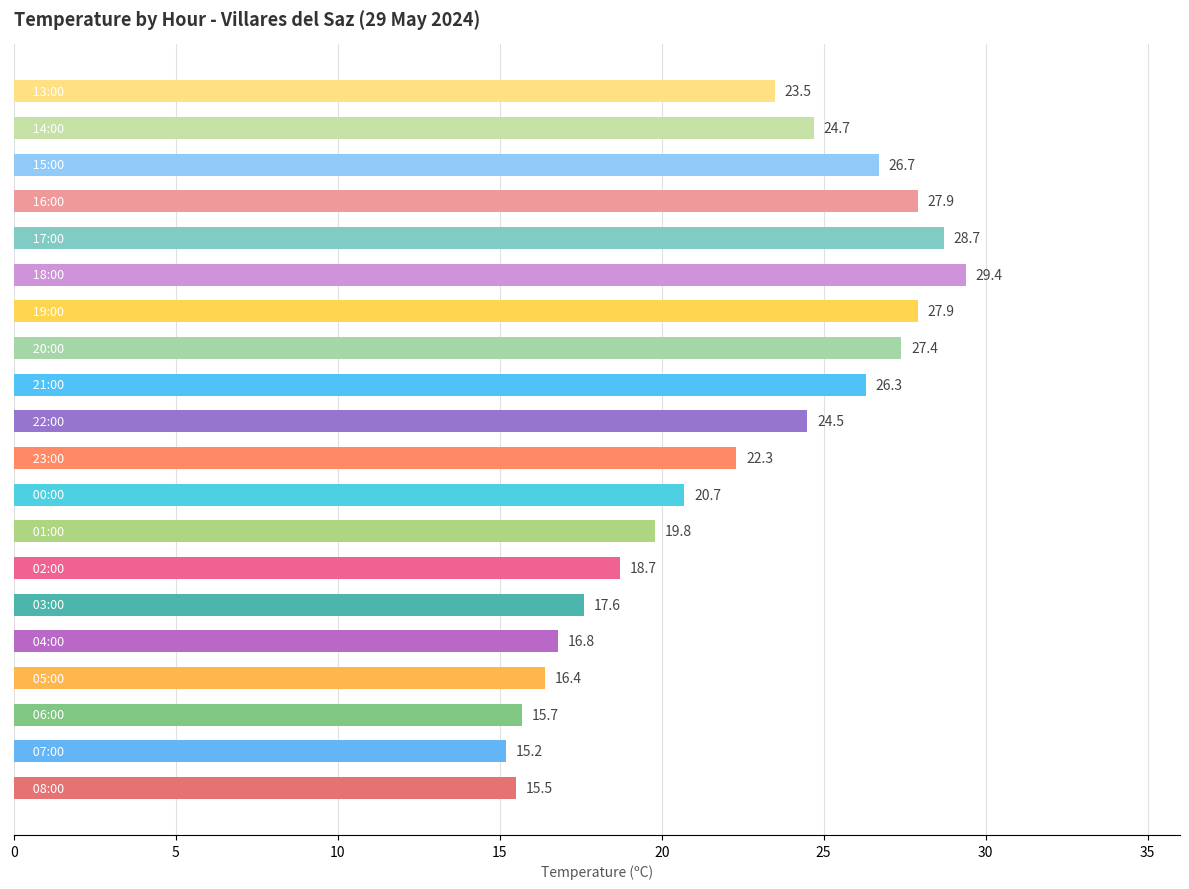

What is the smallest value displayed?

15.2